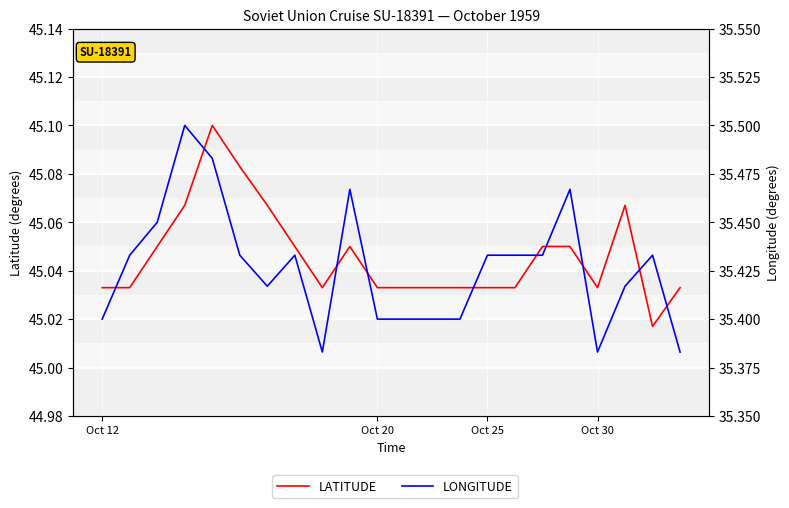

True or false: LONGITUDE has a value of 60.1 at 13.

False